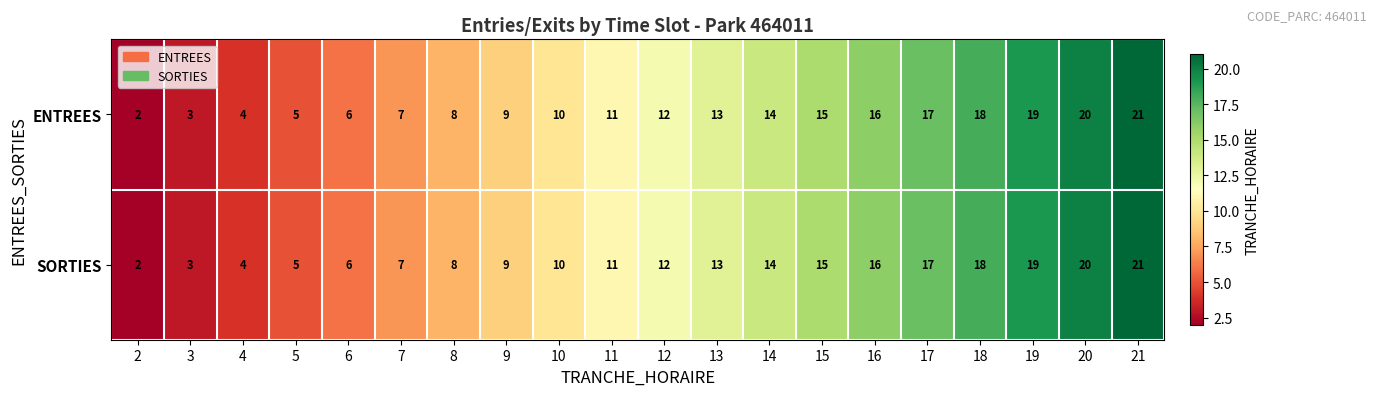

What is the approximate value of SORTIES at 12, to the nearest 5?

10